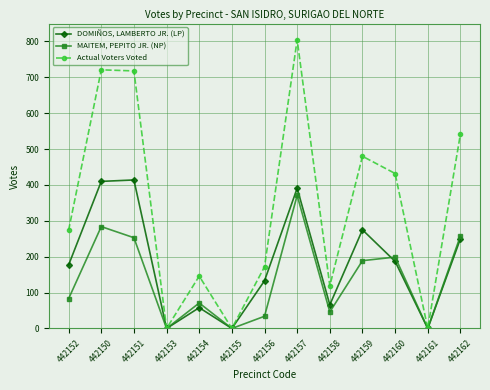

Rank the series by their average value, from lowest to highest.

MAITEM, PEPITO JR. (NP), DOMIÑOS, LAMBERTO JR. (LP), Actual Voters Voted